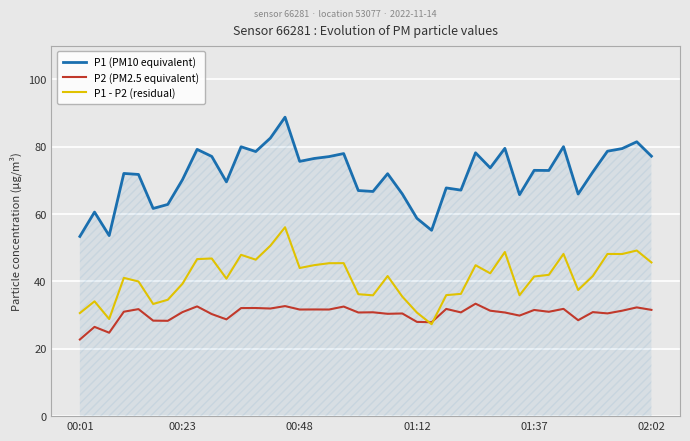

True or false: P1 (PM10 equivalent) and P2 (PM2.5 equivalent) intersect in this chart.

False